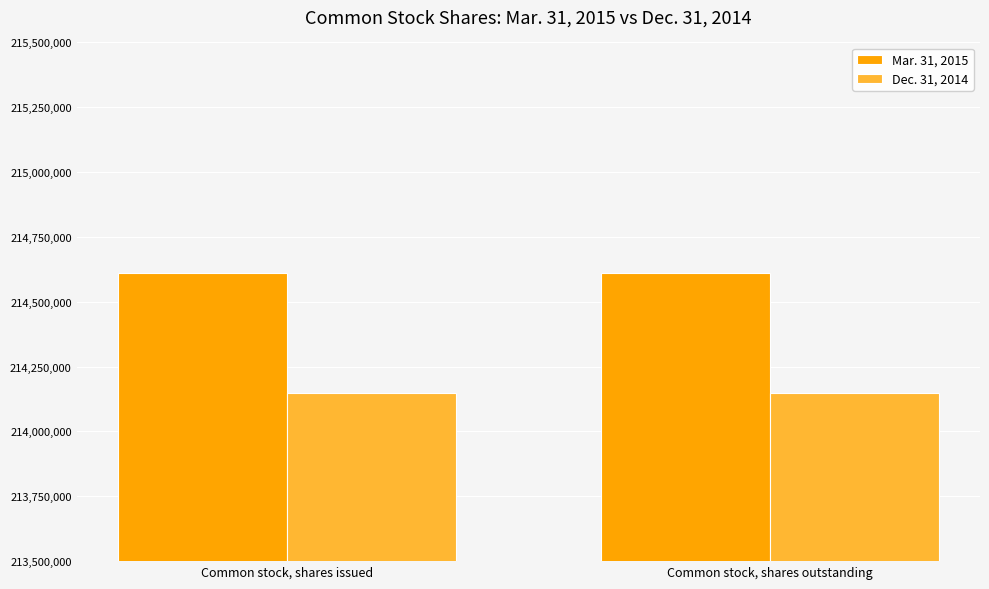

Which series has the largest total across all categories?

Mar. 31, 2015